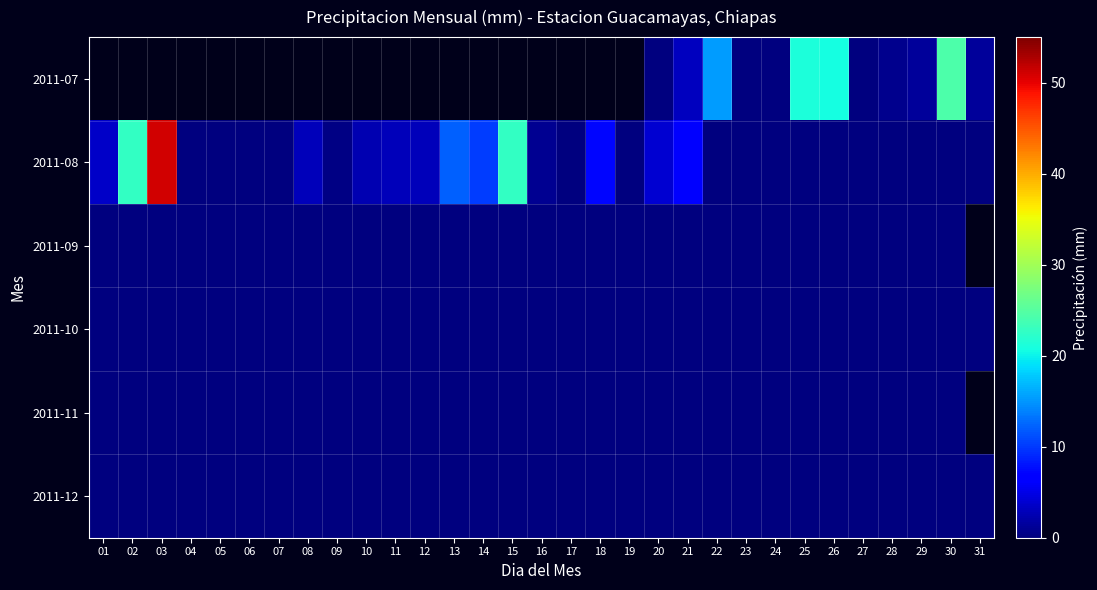

Between 13 and 30, which series saw the biggest shift?

2011-08